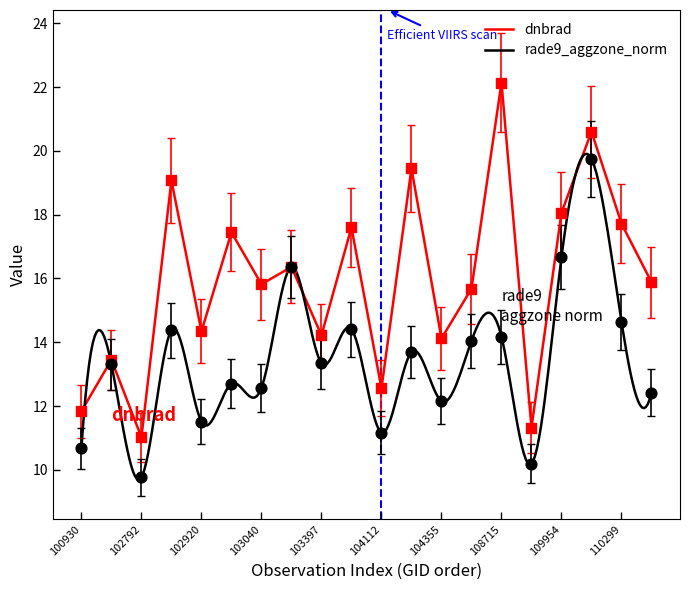

Is the value of dnbrad at 104355 greater than the value of rade9_aggzone_norm at 109954?

No